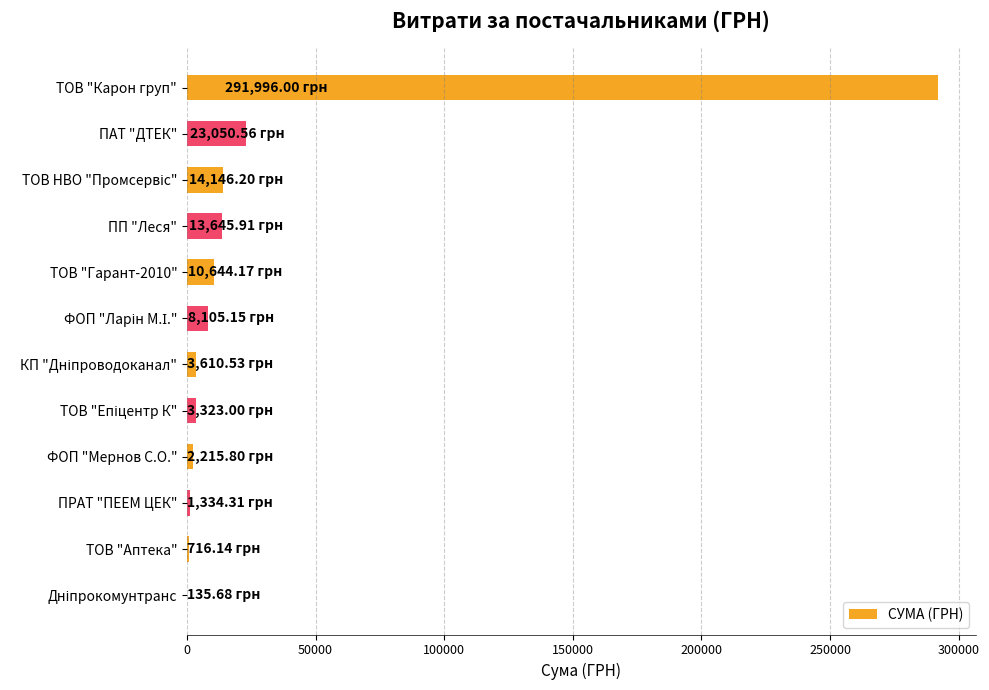

How many categories are shown in the chart?

12